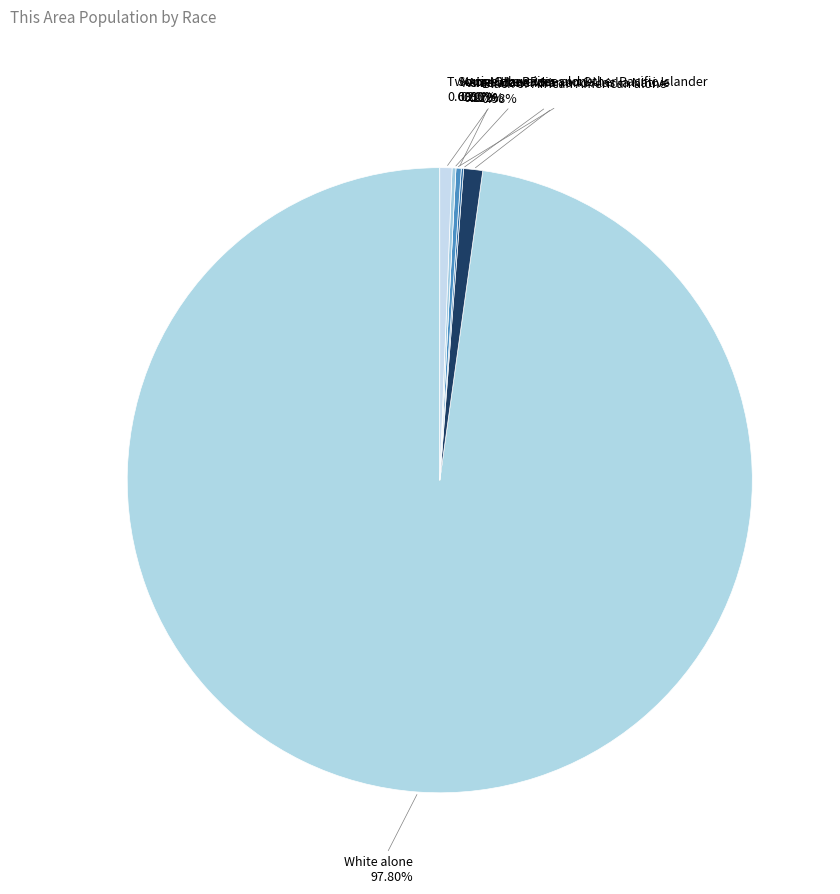

To the nearest percent, what is the difference between the largest and smallest slice percentages?

98%